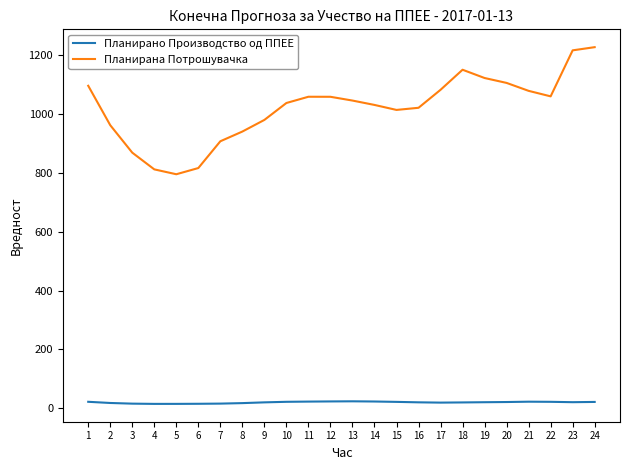

What is the average value of the Планирано Производство од ППЕЕ series?

19.8